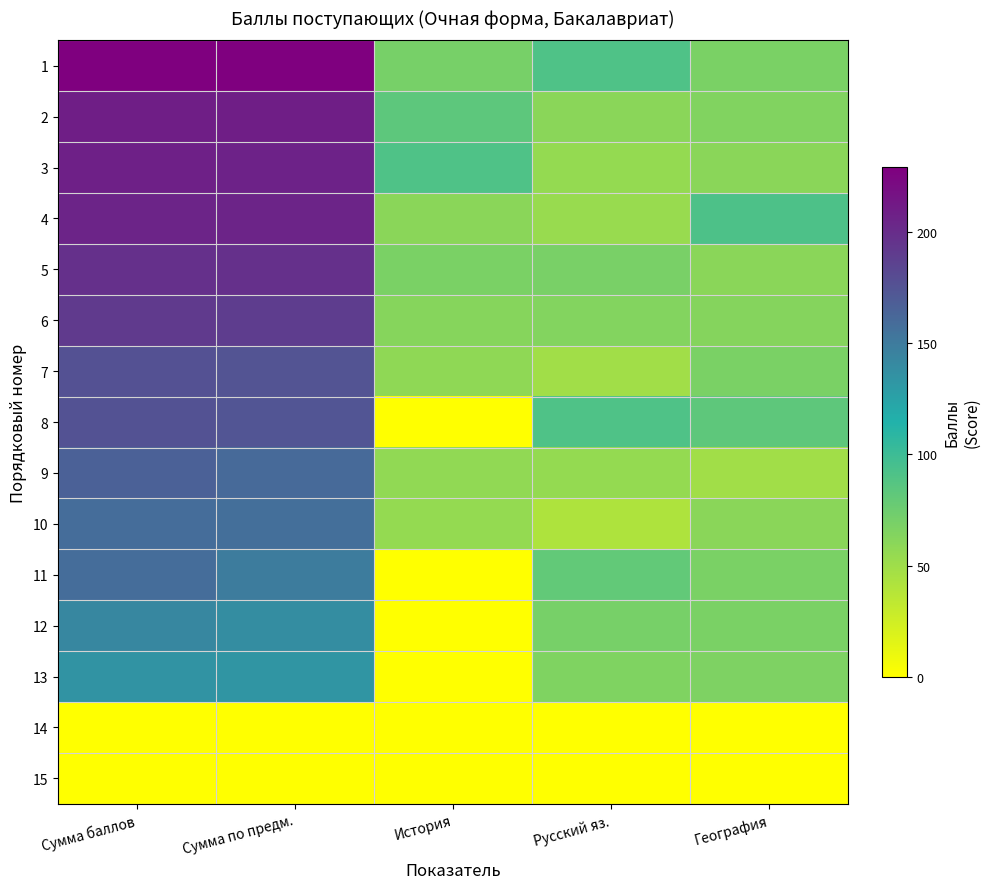

Which category has the lowest value across all series?

История